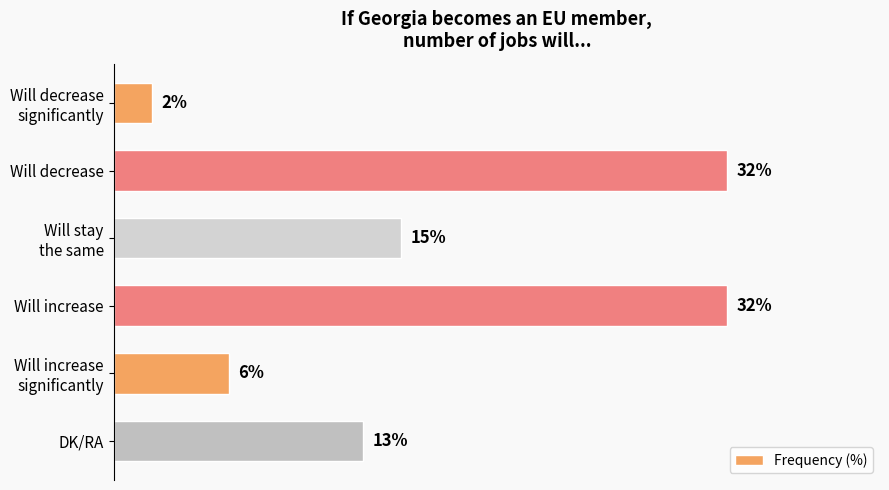

What is the label of the 5th bar from the bottom?

Will decrease